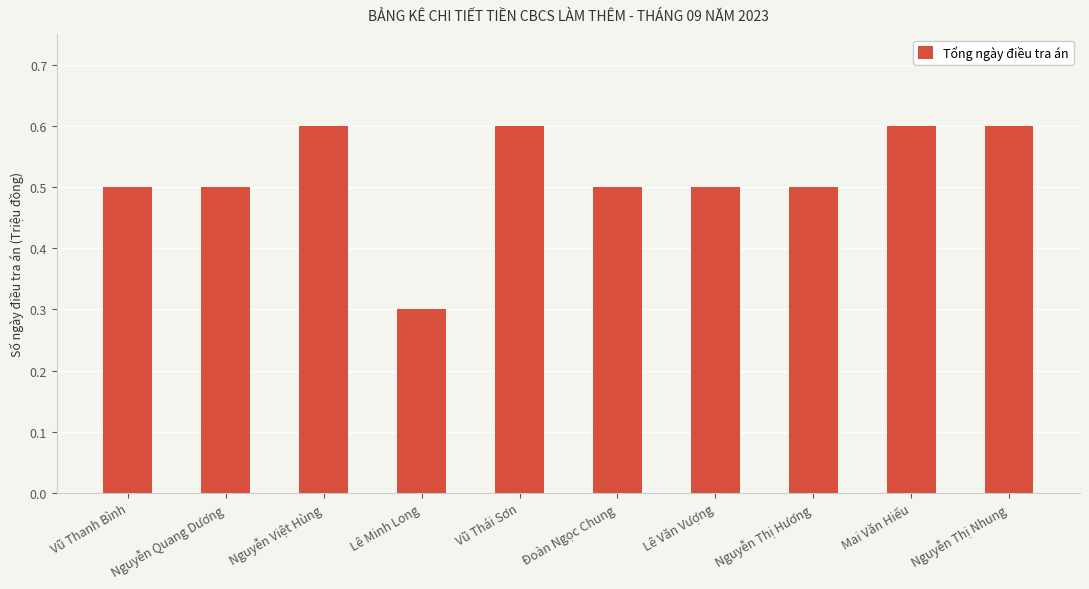

What is the minimum value shown in the chart?

0.3